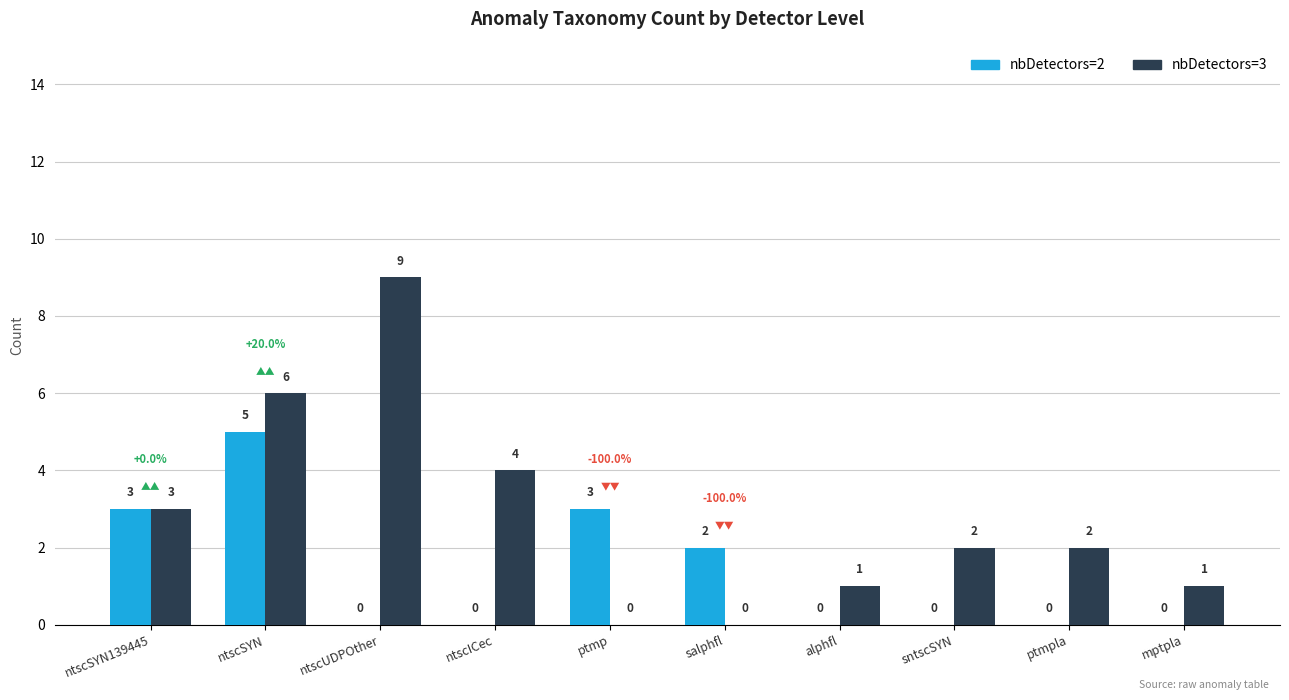

Which series has the largest total across all categories?

nbDetectors=3